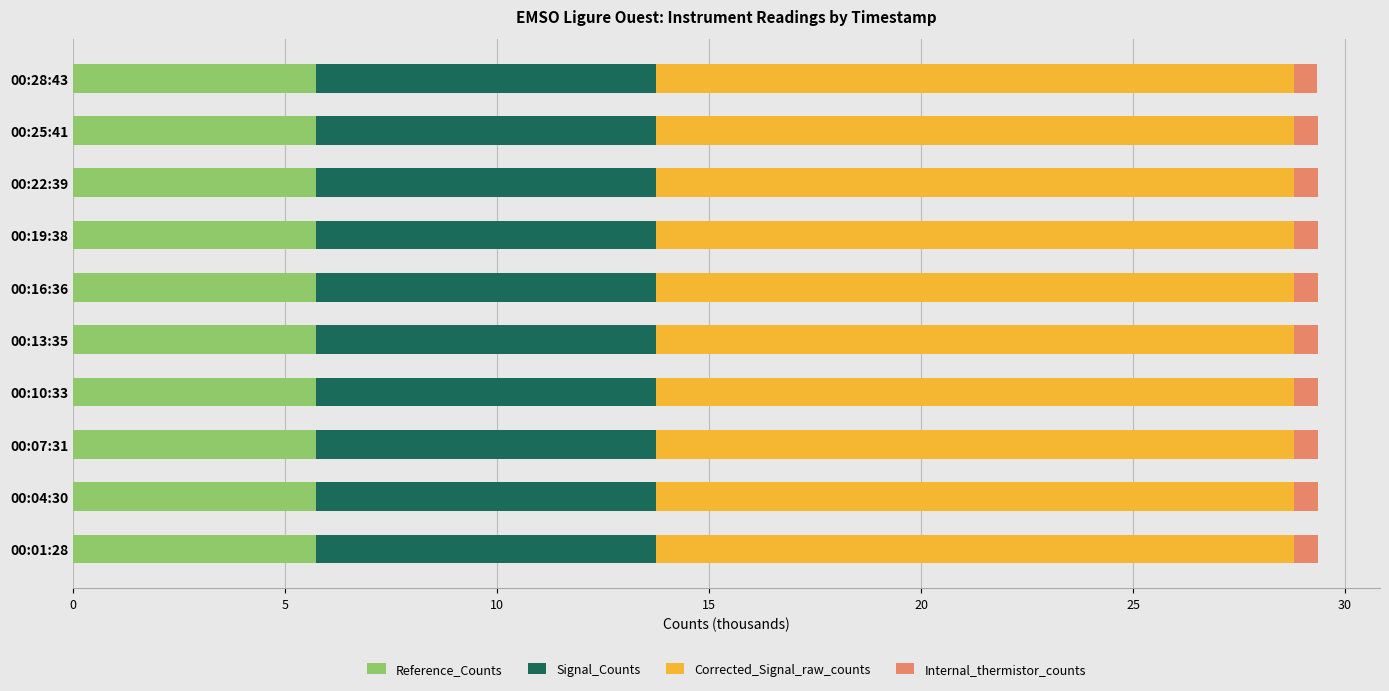

Is it true that Reference_Counts equals 3.3 at 00:07:31?

False